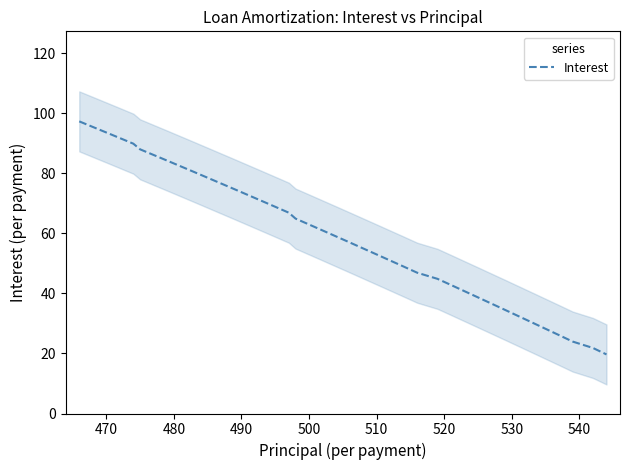

Count the number of categories in the chart.

40